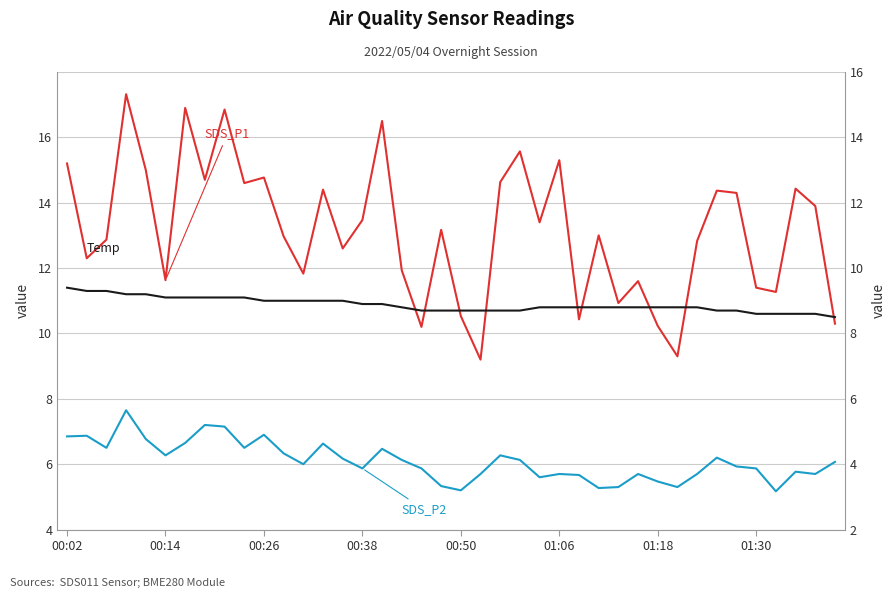

List the series in order of their peak value, highest first.

SDS_P1, Temp, SDS_P2